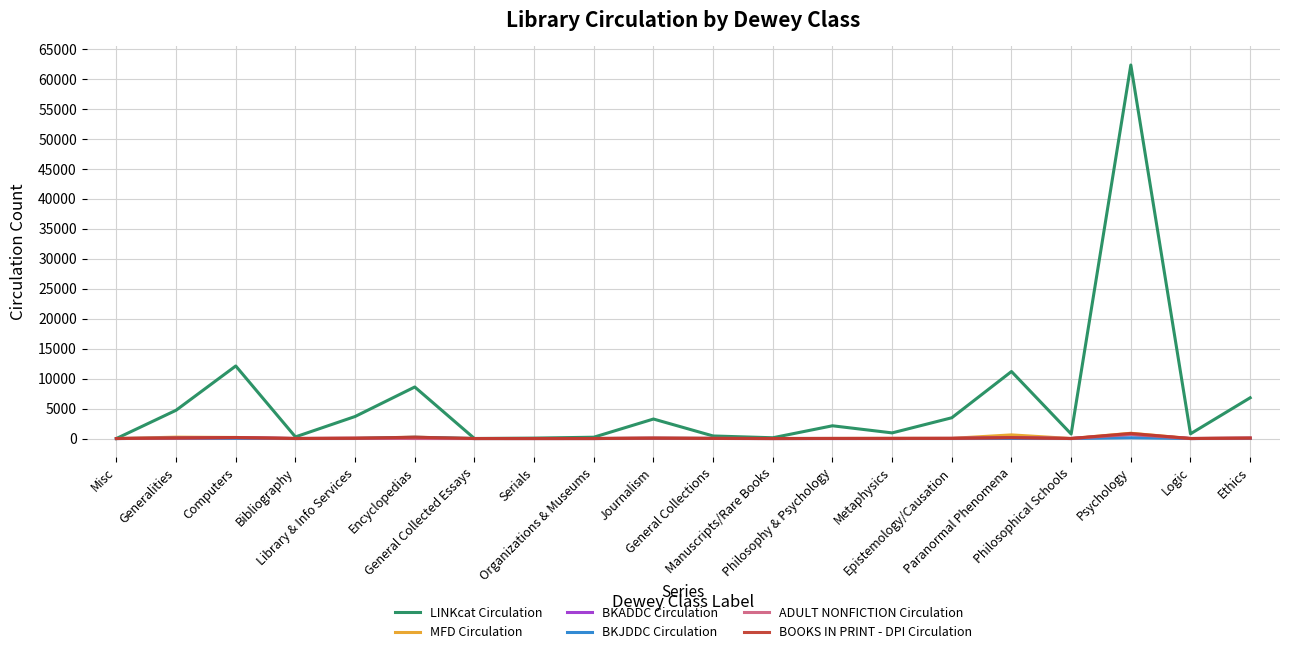

The value of LINKcat Circulation at Manuscripts/Rare Books is 127. True or false?

True